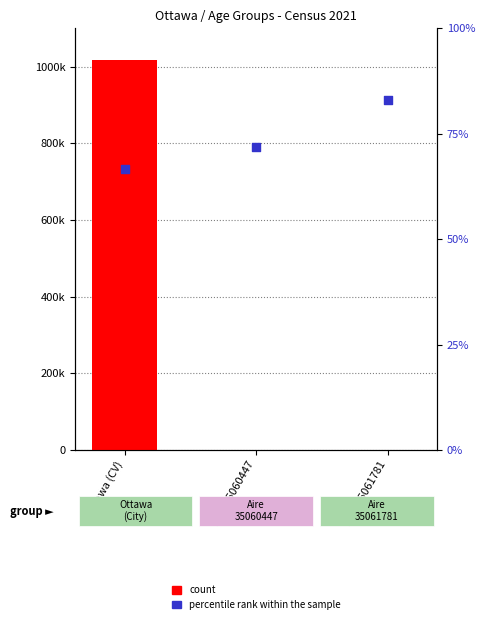

At how many categories does at least one series exceed 626095?

1